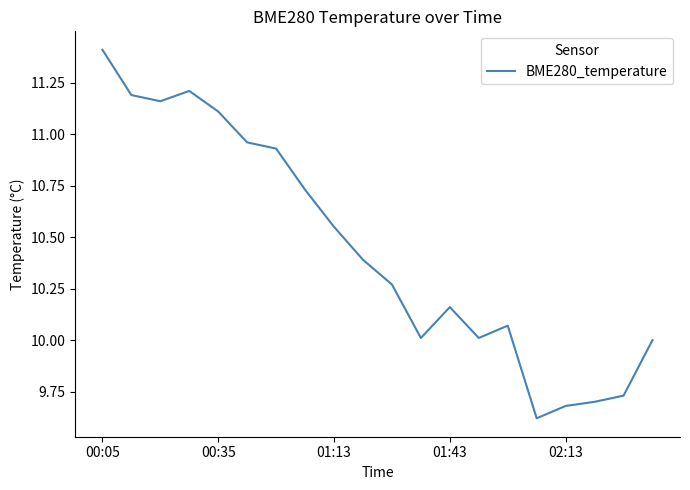

What is the maximum value shown in the chart?

11.4